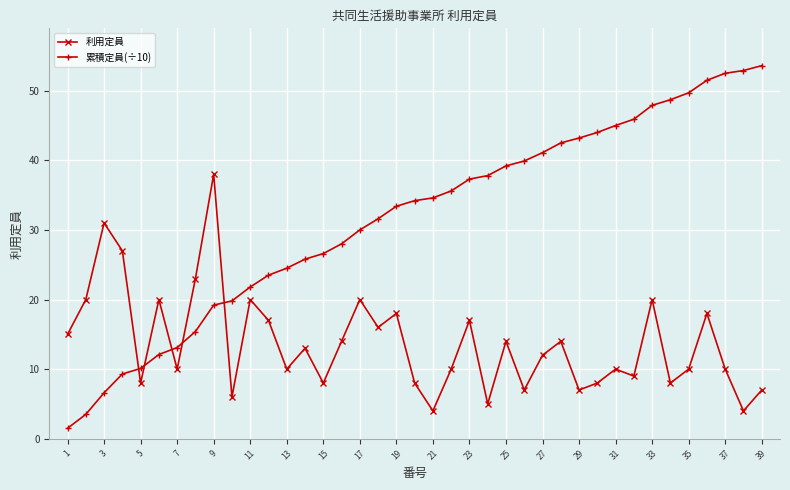

True or false: 利用定員 has more than 0 points higher than both neighbors.

True